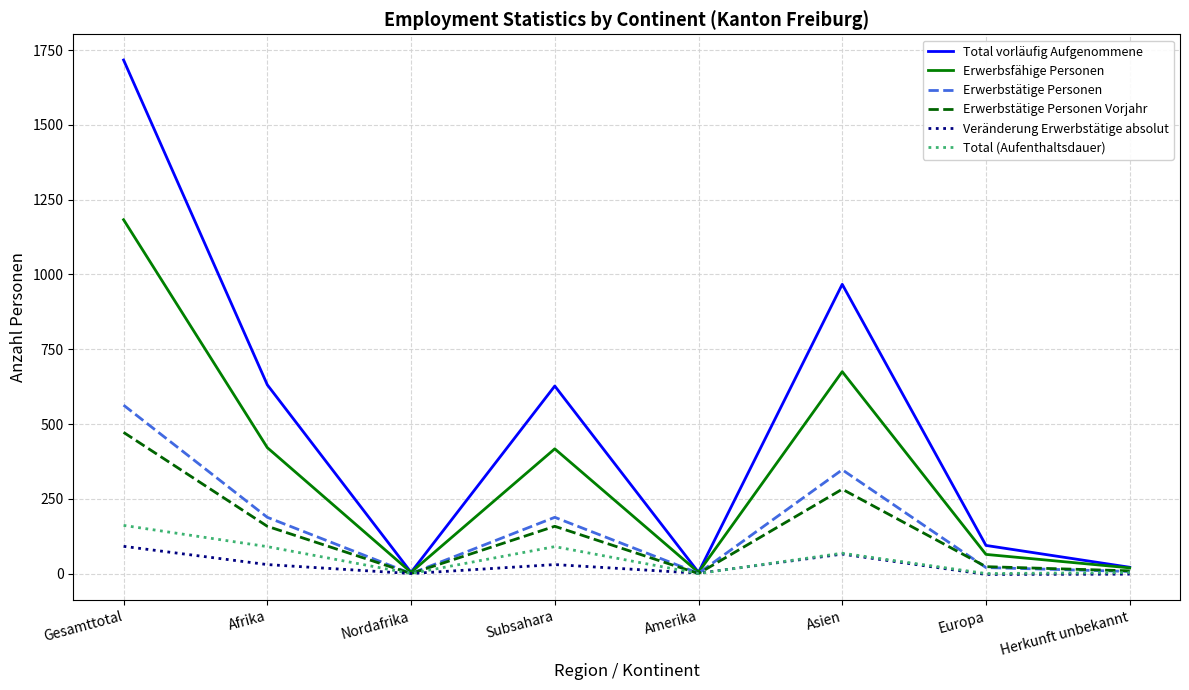

Where is Total vorläufig Aufgenommene nearest to the value 860?

Asien